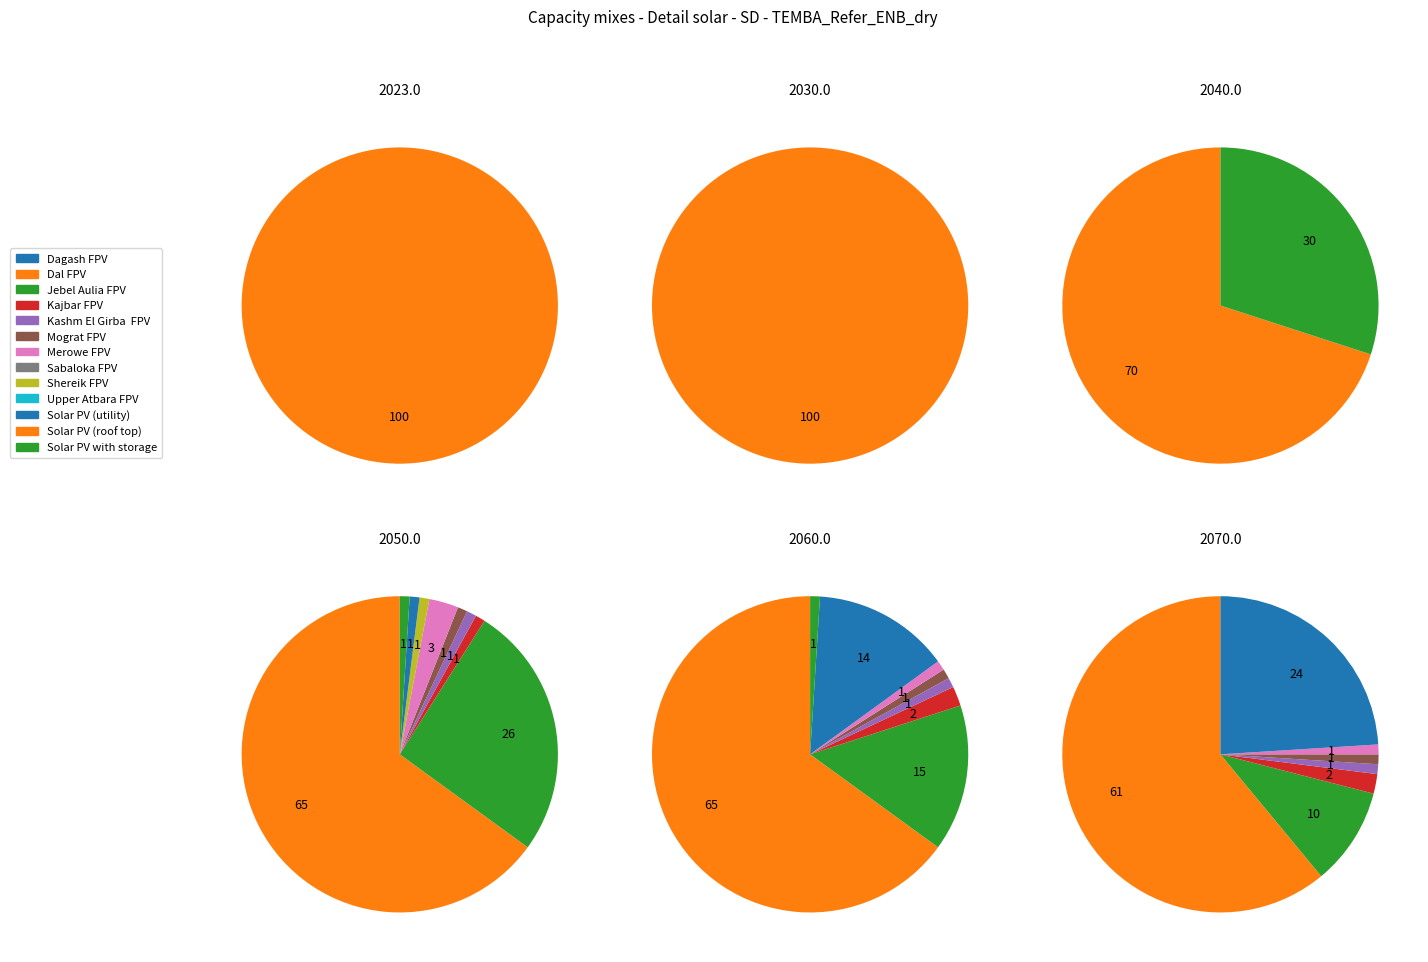

Between 9 and 10, which series saw the biggest shift?

2070.0